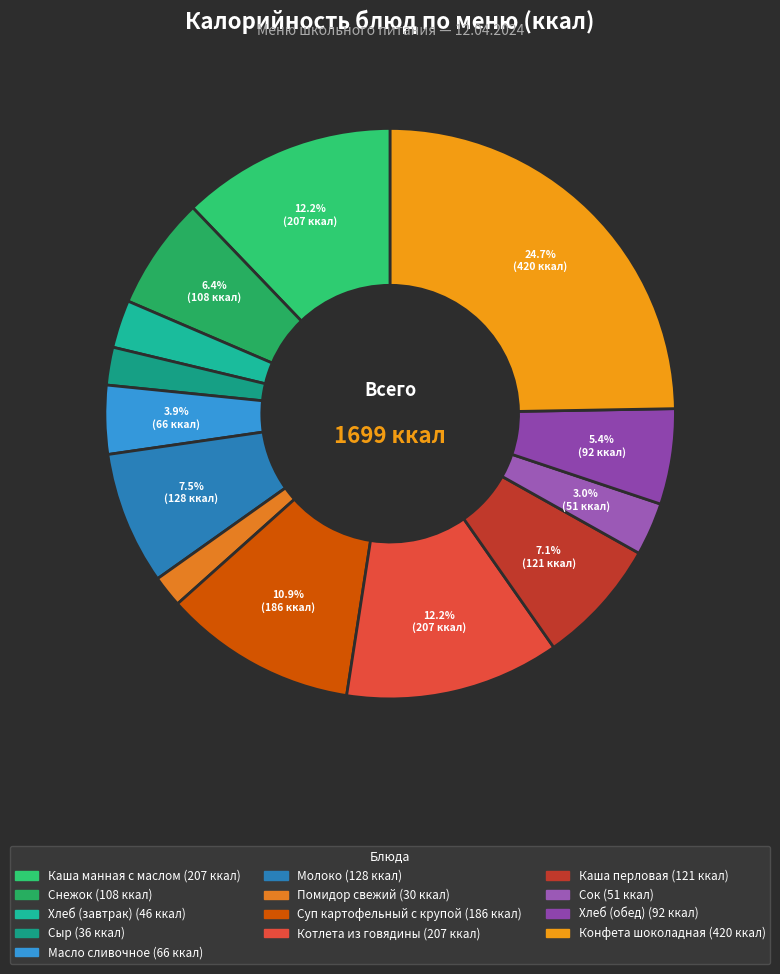

The Помидор свежий slice represents 2% of the pie. True or false?

True